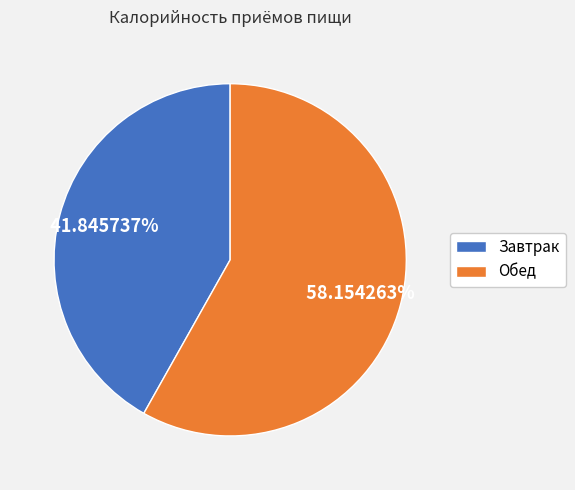

To the nearest percent, what portion does Обед represent?

58%